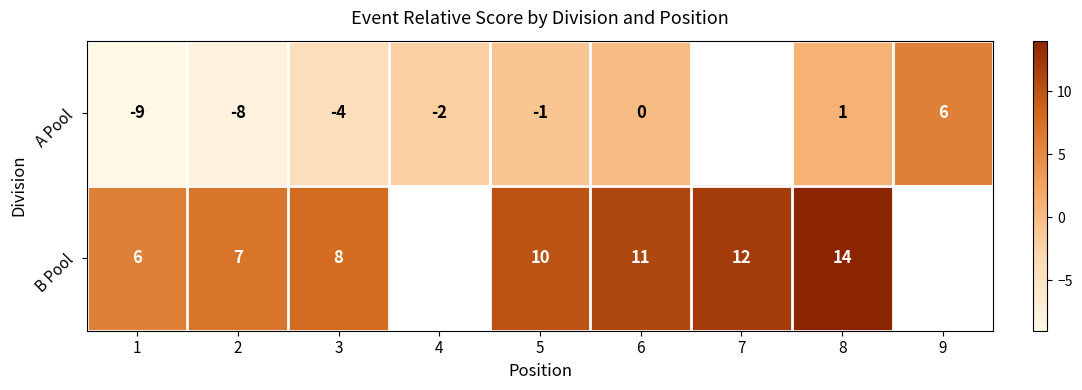

At 2, list the series in order from largest to smallest.

B Pool, A Pool